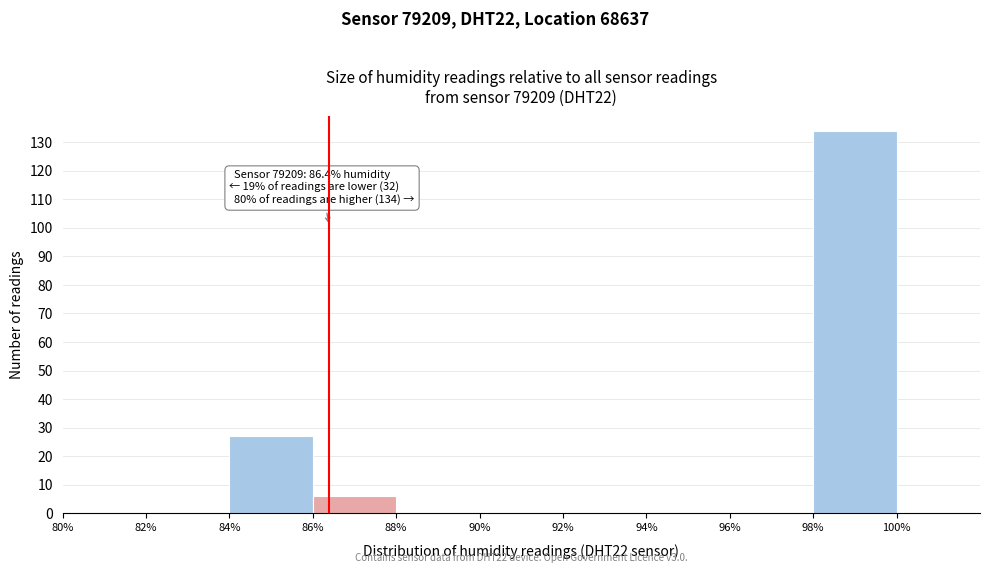

Which range on the x-axis has the tallest bar?

98% to 100%